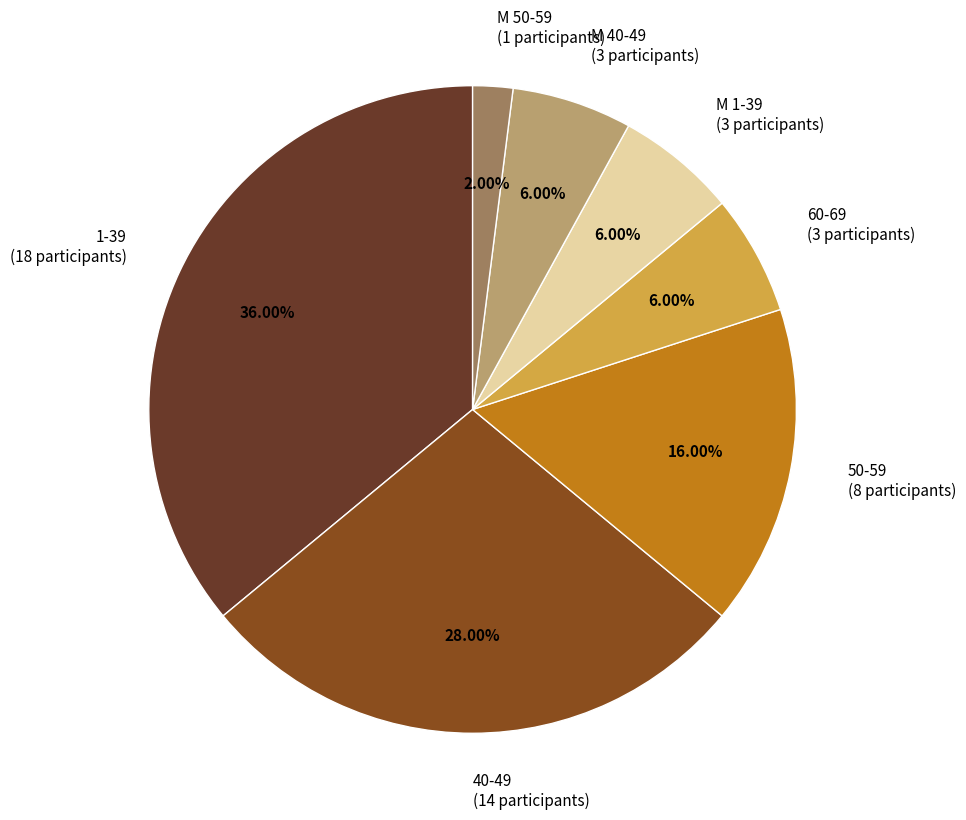

Count the number of slices in the pie.

7